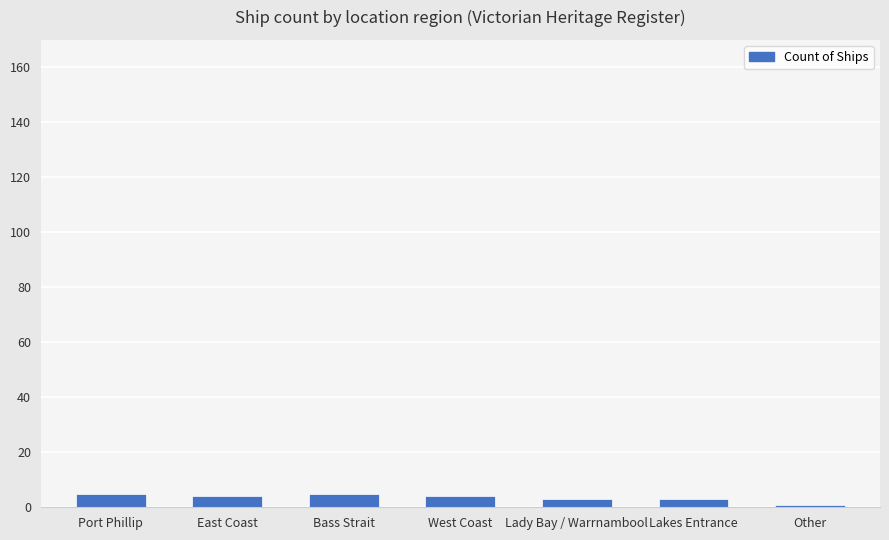

What is the value of the 6th bar from the left?

3